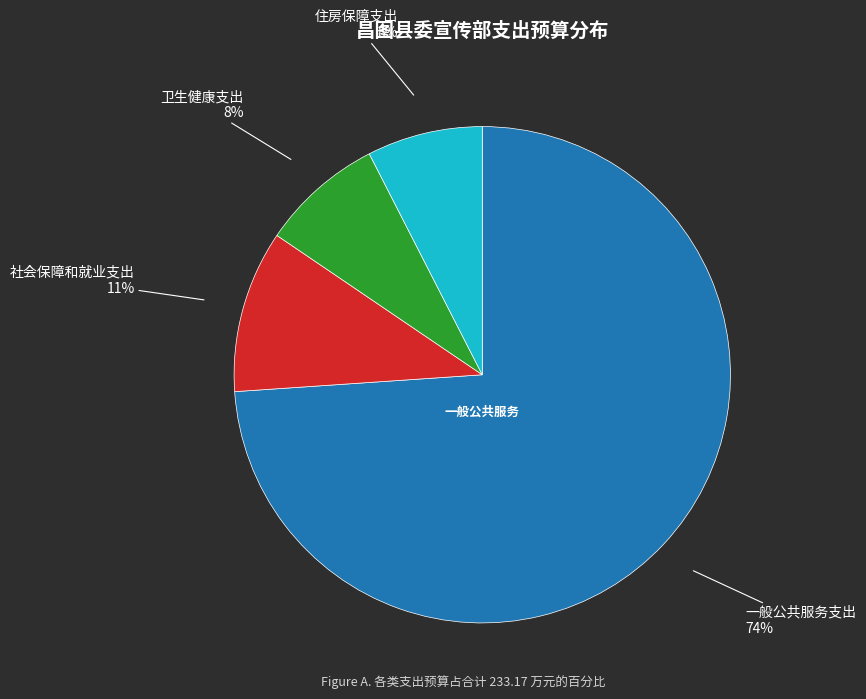

Does any single category account for the majority?

Yes